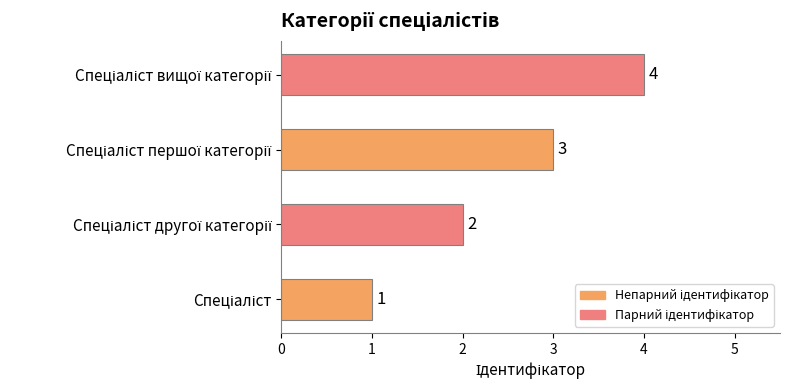

Does the chart contain stacked bars?

No